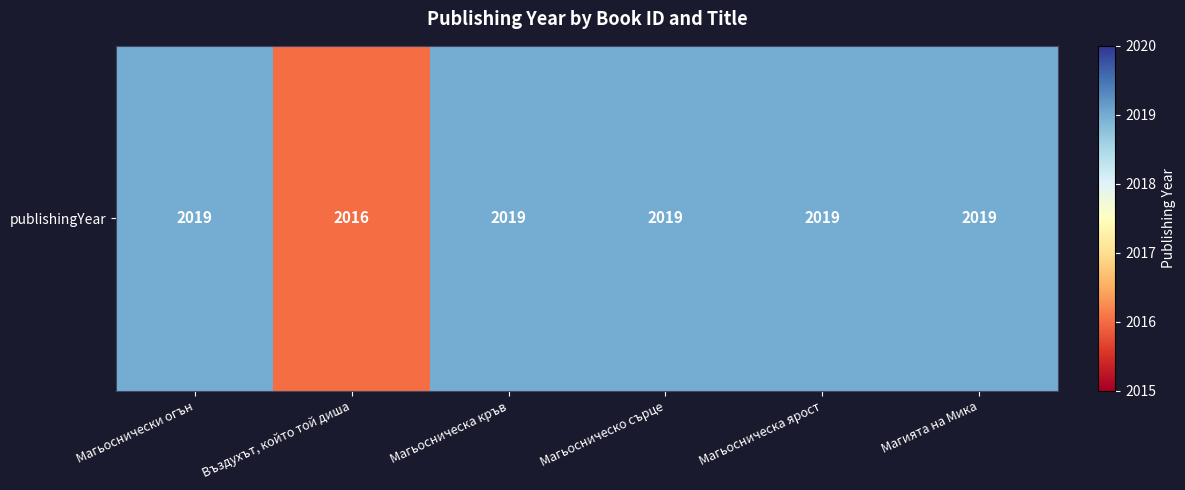

What is the ratio of the value at Магията на Мика to the value at Магьосническа ярост?

1.0